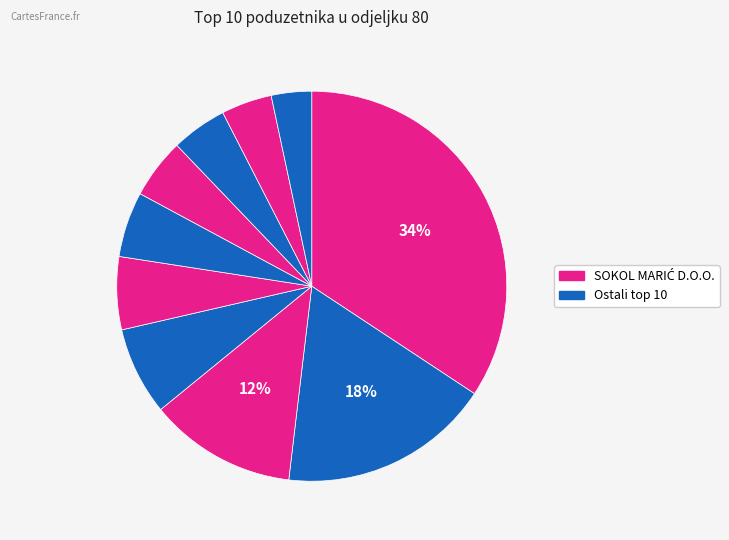

To the nearest percent, what is the difference between the largest and smallest slice percentages?

31%